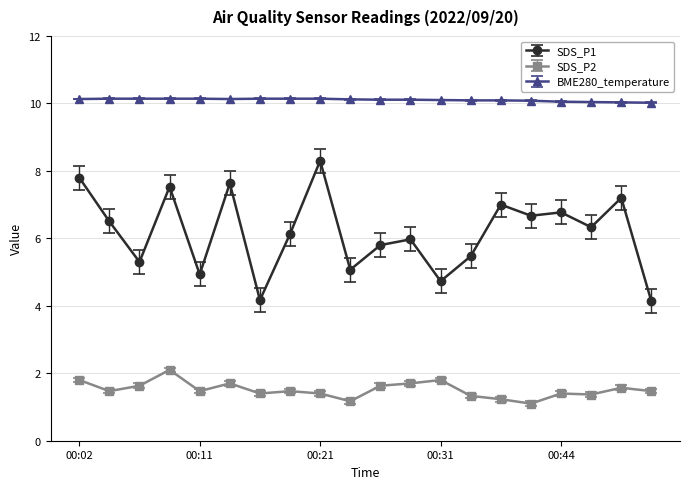

List the series in order of their peak value, lowest first.

SDS_P2, SDS_P1, BME280_temperature